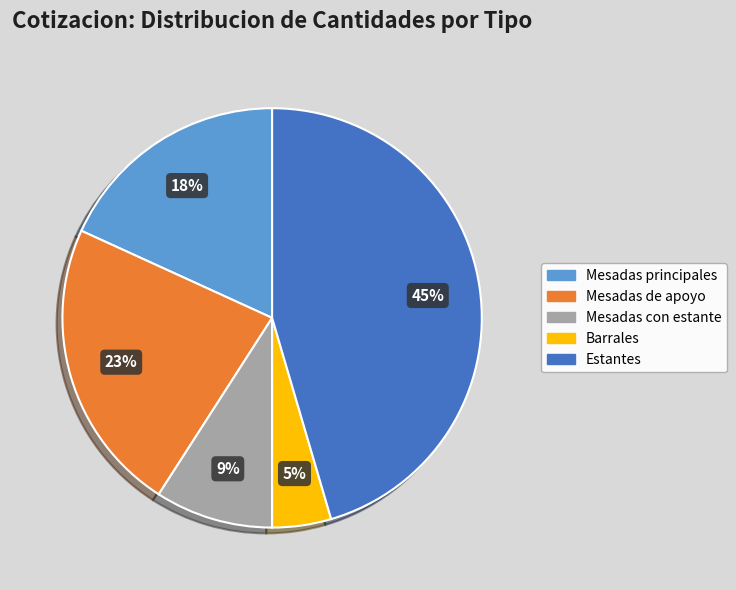

True or false: Mesadas con estante accounts for 9% of the total.

True